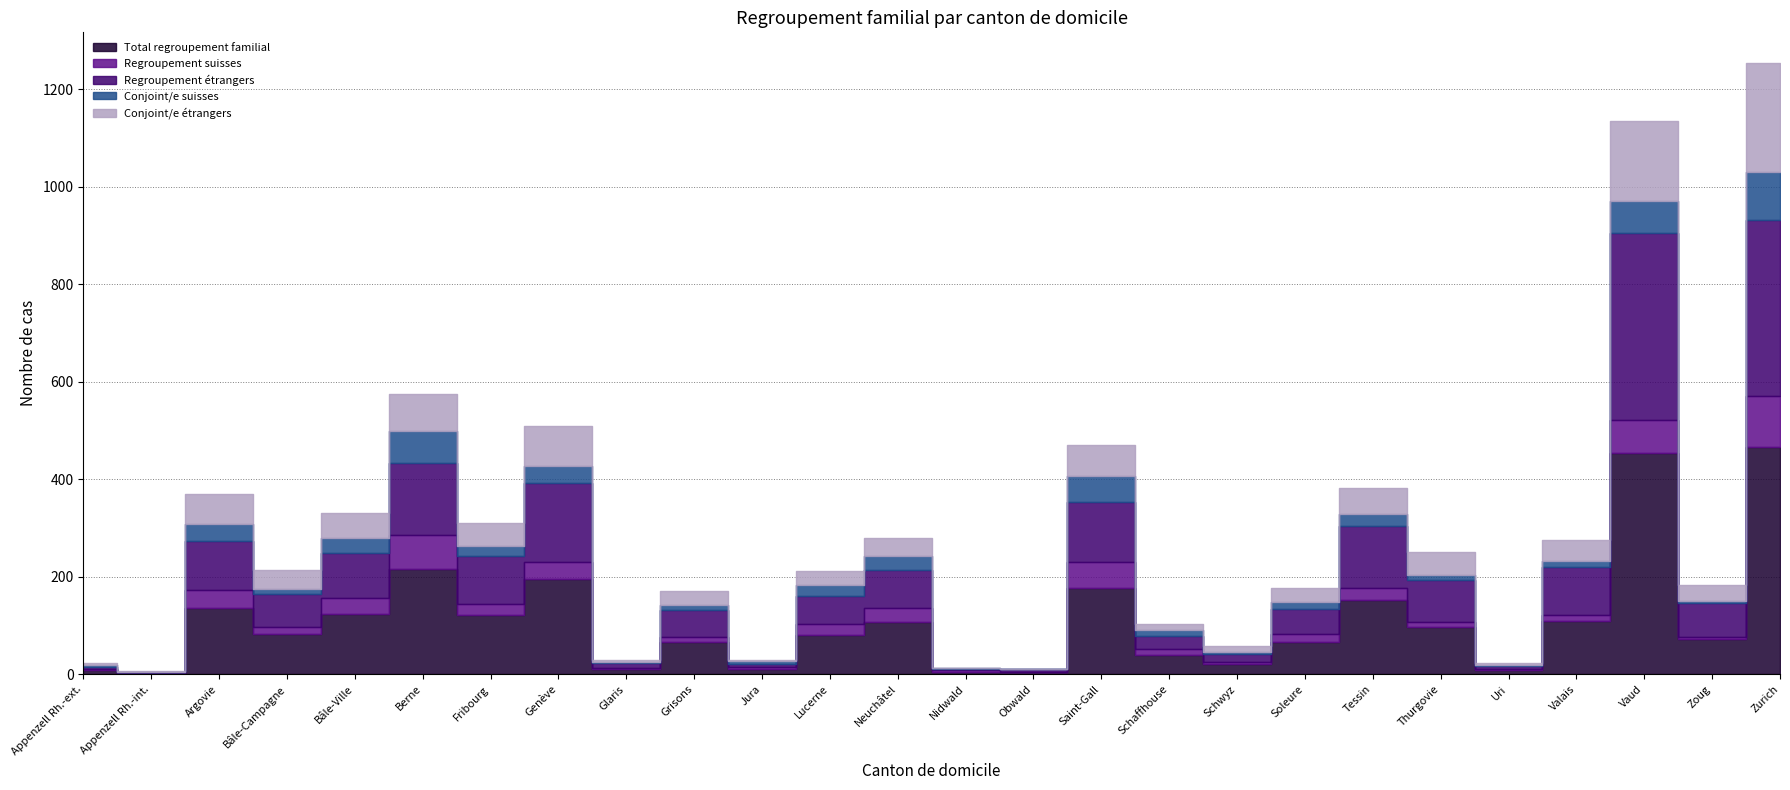

Which series changed the most between Glaris and Uri?

Total regroupement familial